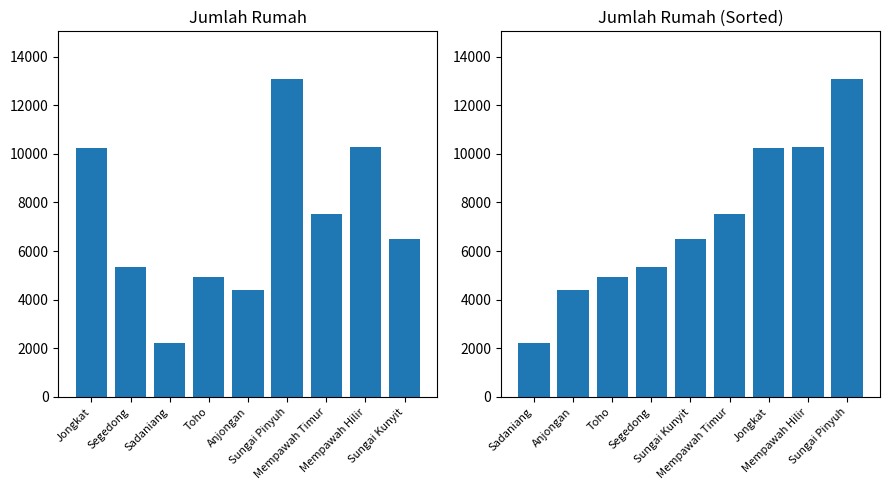

What position from the right is Anjongan?

5